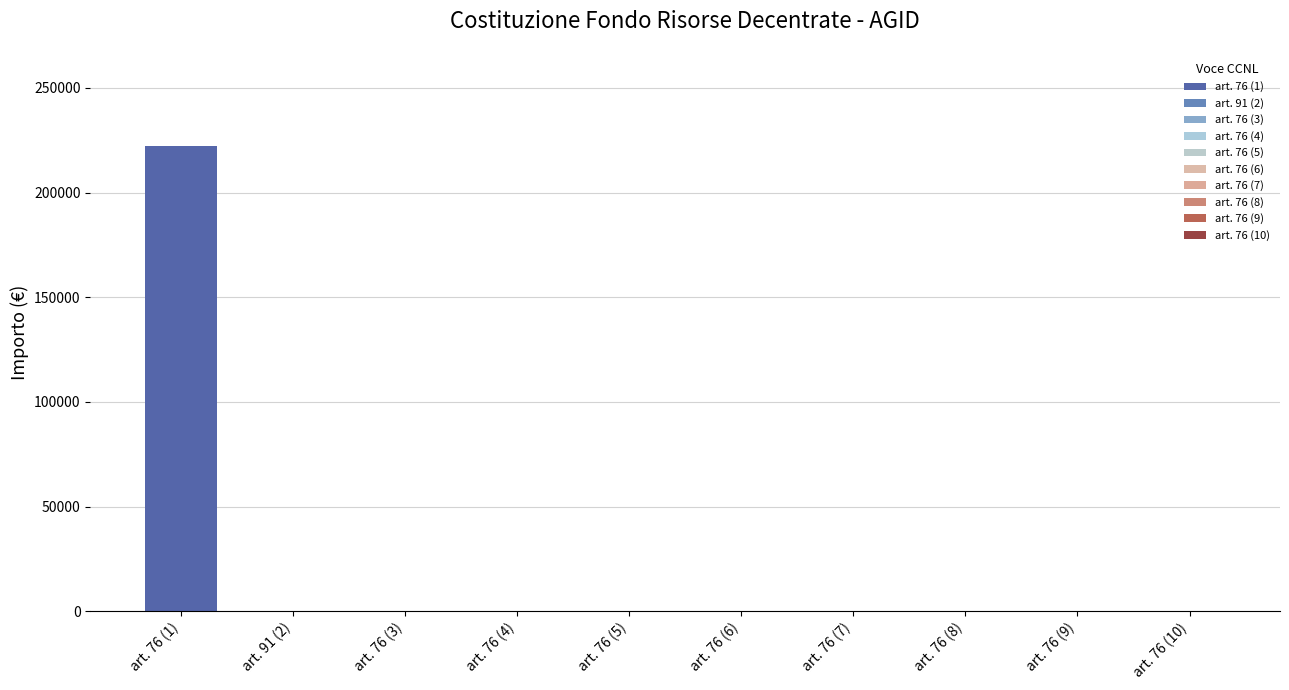

Reading left to right, what are all the values shown in this chart?

art. 76 (1)=222216.8	art. 91 (2)=0.0	art. 76 (3)=0.0	art. 76 (4)=0.0	art. 76 (5)=0.0	art. 76 (6)=0.0	art. 76 (7)=0.0	art. 76 (8)=0.0	art. 76 (9)=0.0	art. 76 (10)=0.0